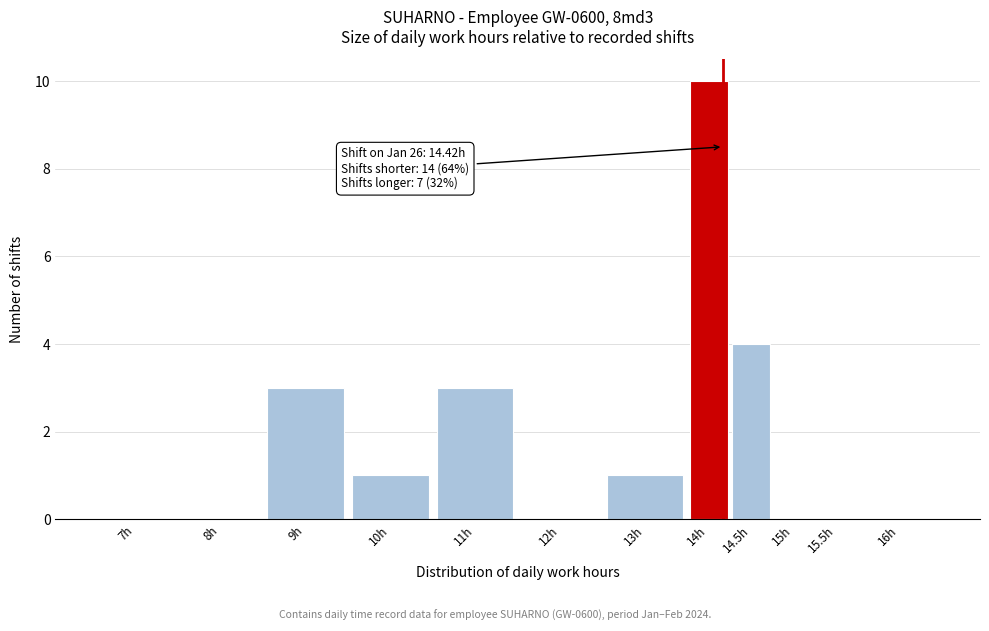

Reading right to left, what are all the values shown in this chart?

16h=0	15.5h=0	15h=0	14.5h=4	14h=10	13h=1	12h=0	11h=3	10h=1	9h=3	8h=0	7h=0